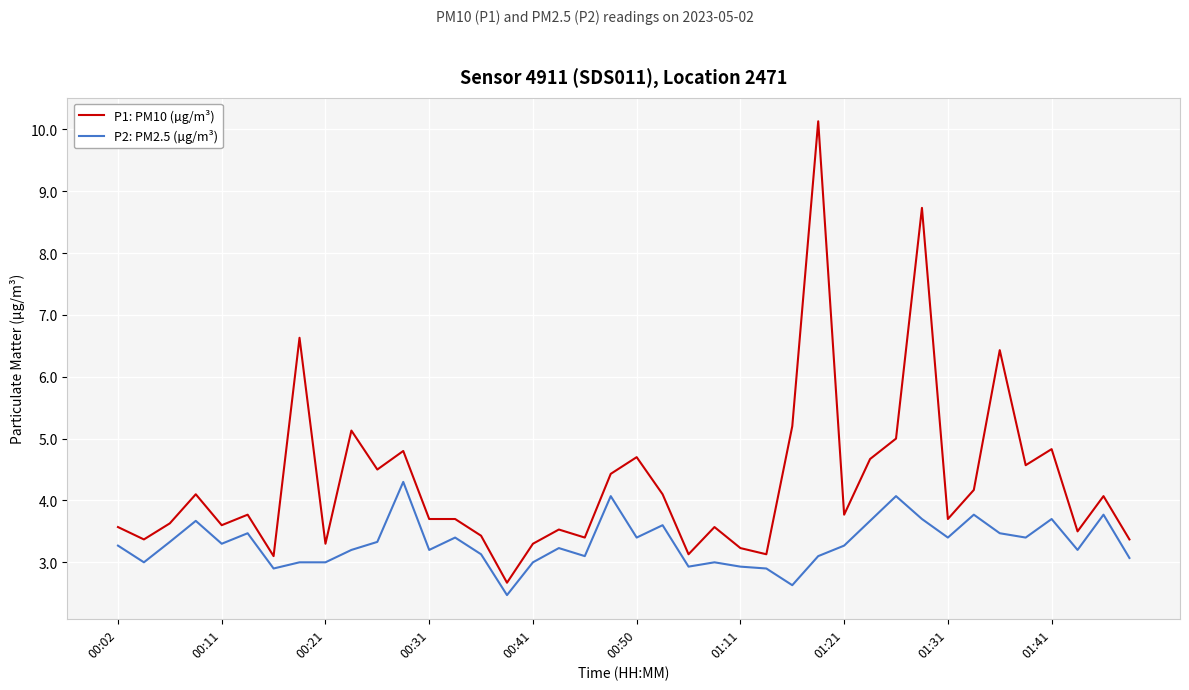

List the series in order of their overall mean, highest first.

P1: PM10 (µg/m³), P2: PM2.5 (µg/m³)